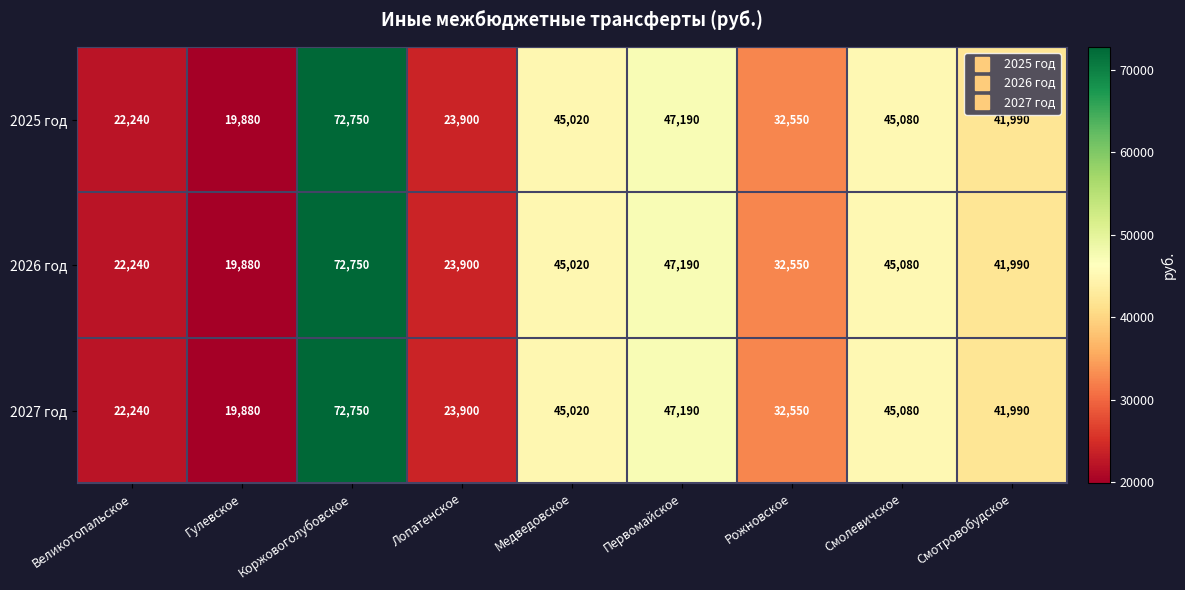

What is the difference between the second highest and second lowest values in the 2025 год series?

24950